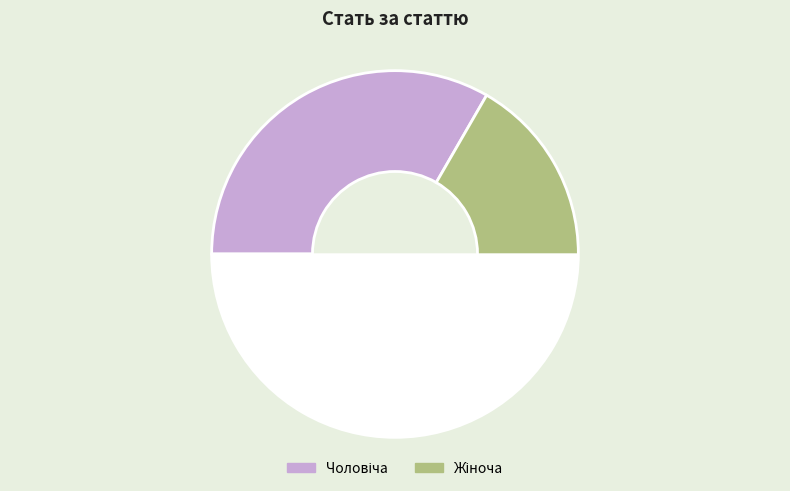

To the nearest percent, what portion does Чоловіча represent?

33%